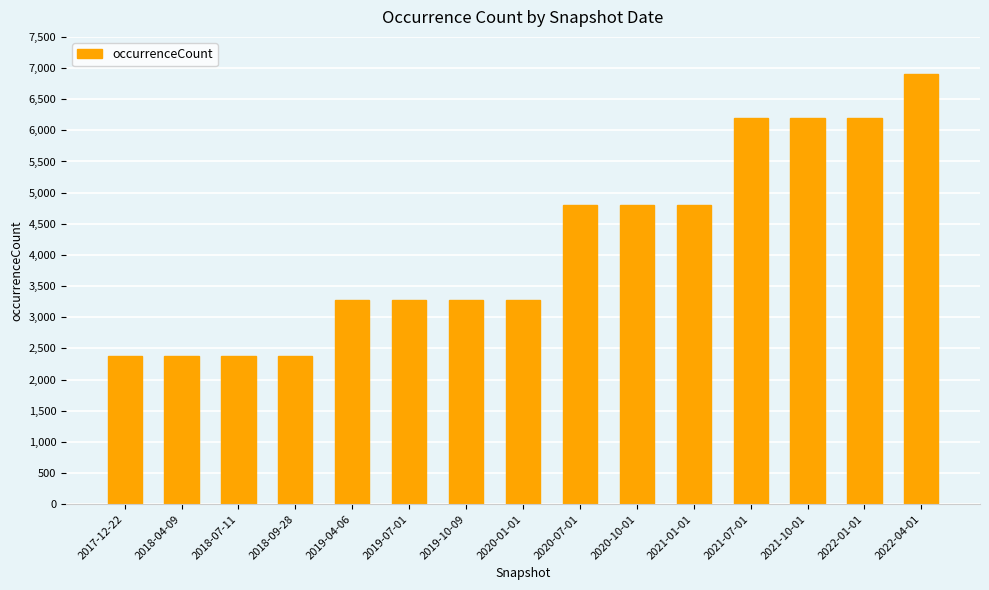

What is the change in value from 2019-04-06 to 2021-01-01?

+1517